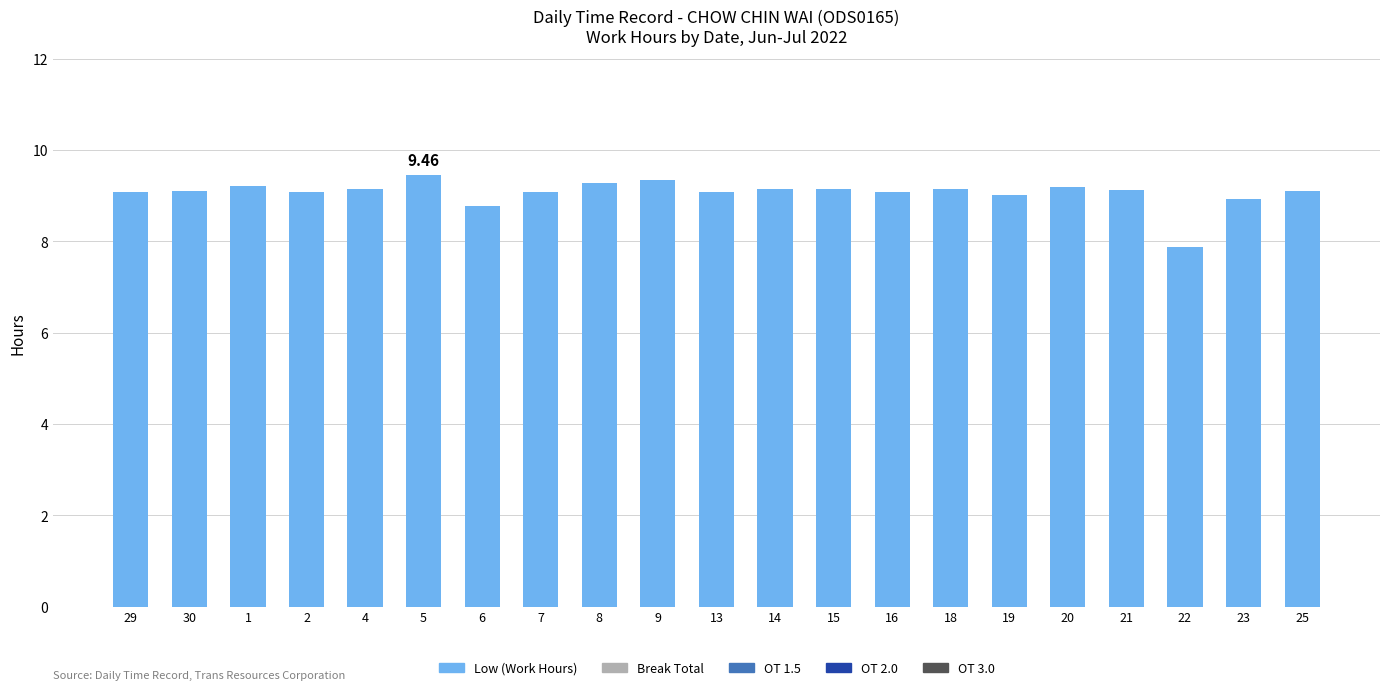

Does the chart contain stacked bars?

No